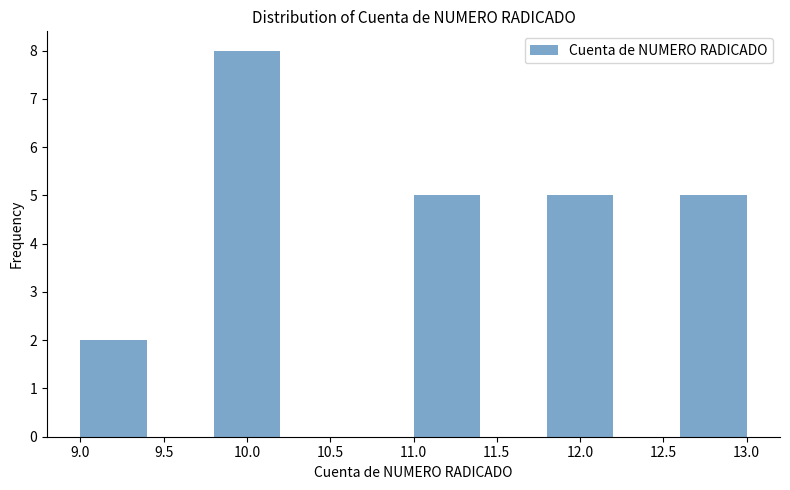

Reading left to right, list every bar in this chart as the range it spans on the x-axis followed by its height. The values are not printed on the chart, so give them approximately, as read against the axis.

9.0 to 9.4: 2
9.4 to 9.8: 0
9.8 to 10.2: 8
10.2 to 10.6: 0
10.6 to 11.0: 0
11.0 to 11.4: 5
11.4 to 11.8: 0
11.8 to 12.2: 5
12.2 to 12.6: 0
12.6 to 13.0: 5